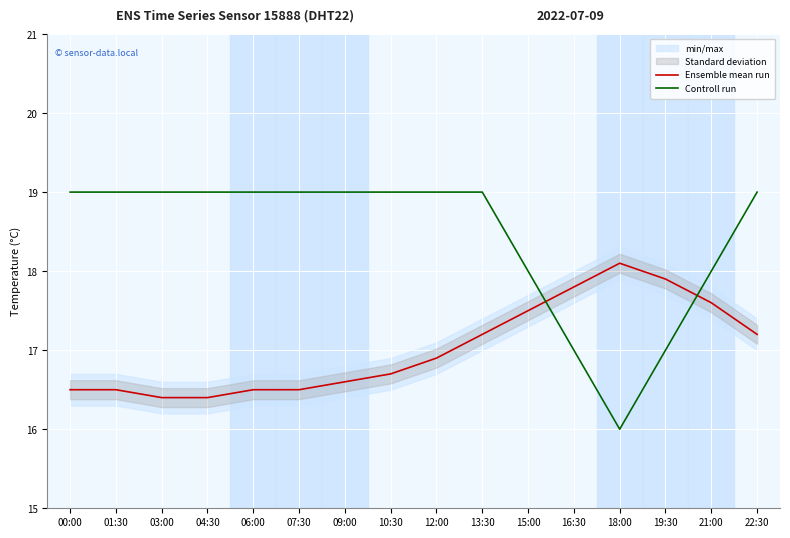

How many lines are shown in the chart?

2